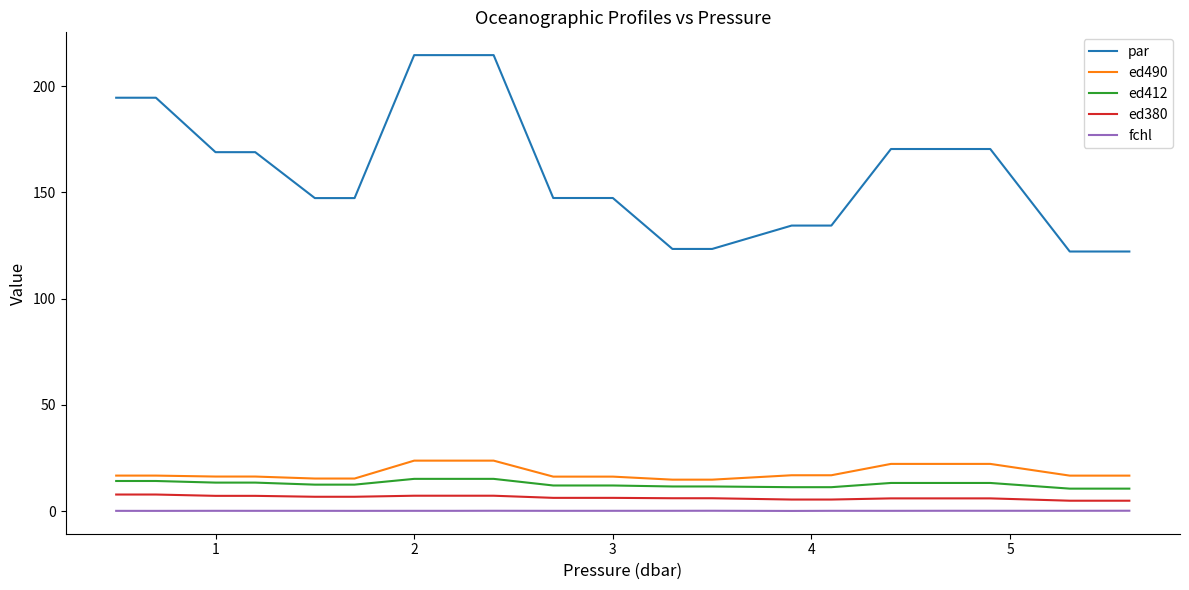

Which series has the widest spread of values?

par